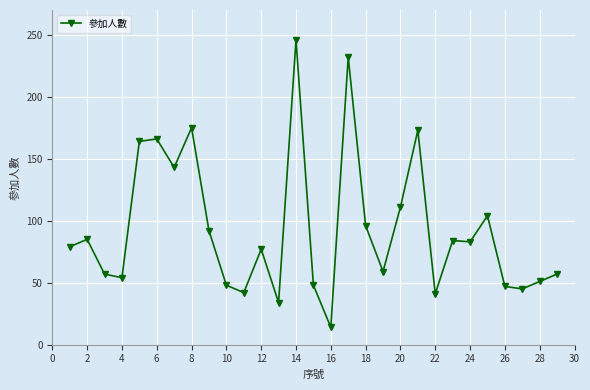

What is the average value?

93